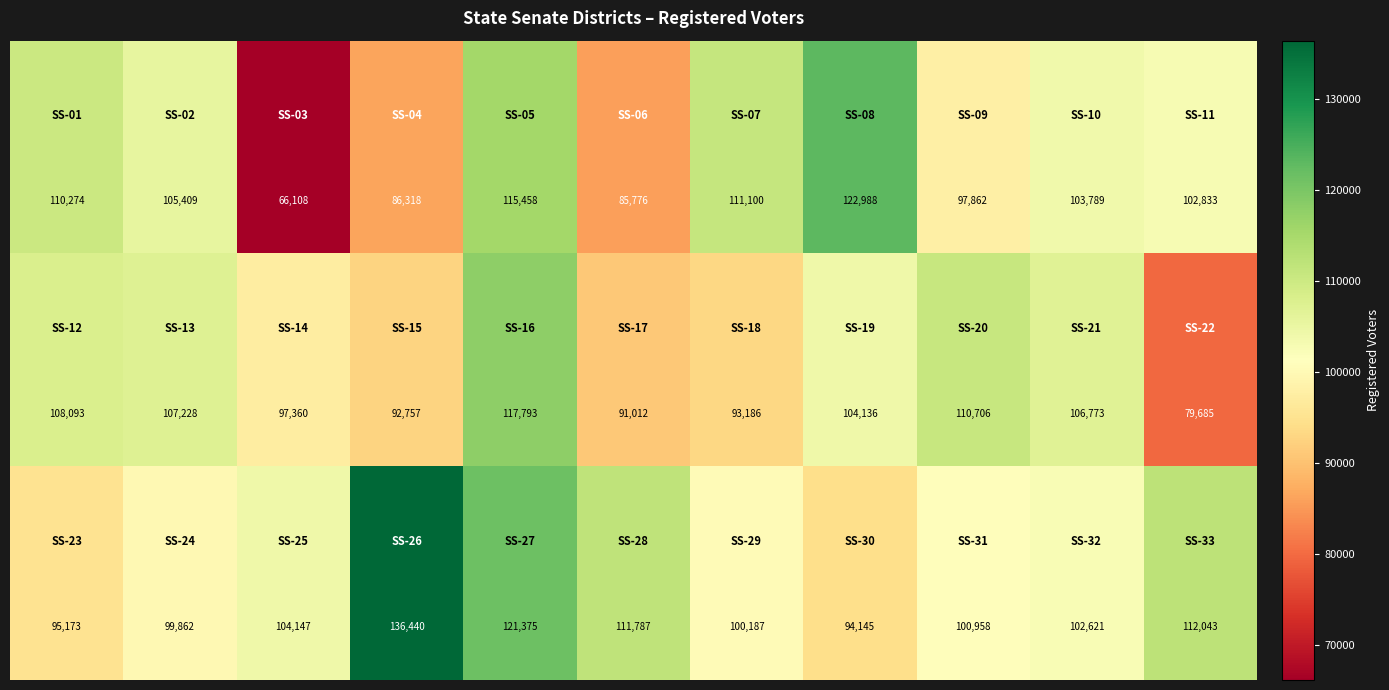

At how many categories does at least one series exceed 66232?

11